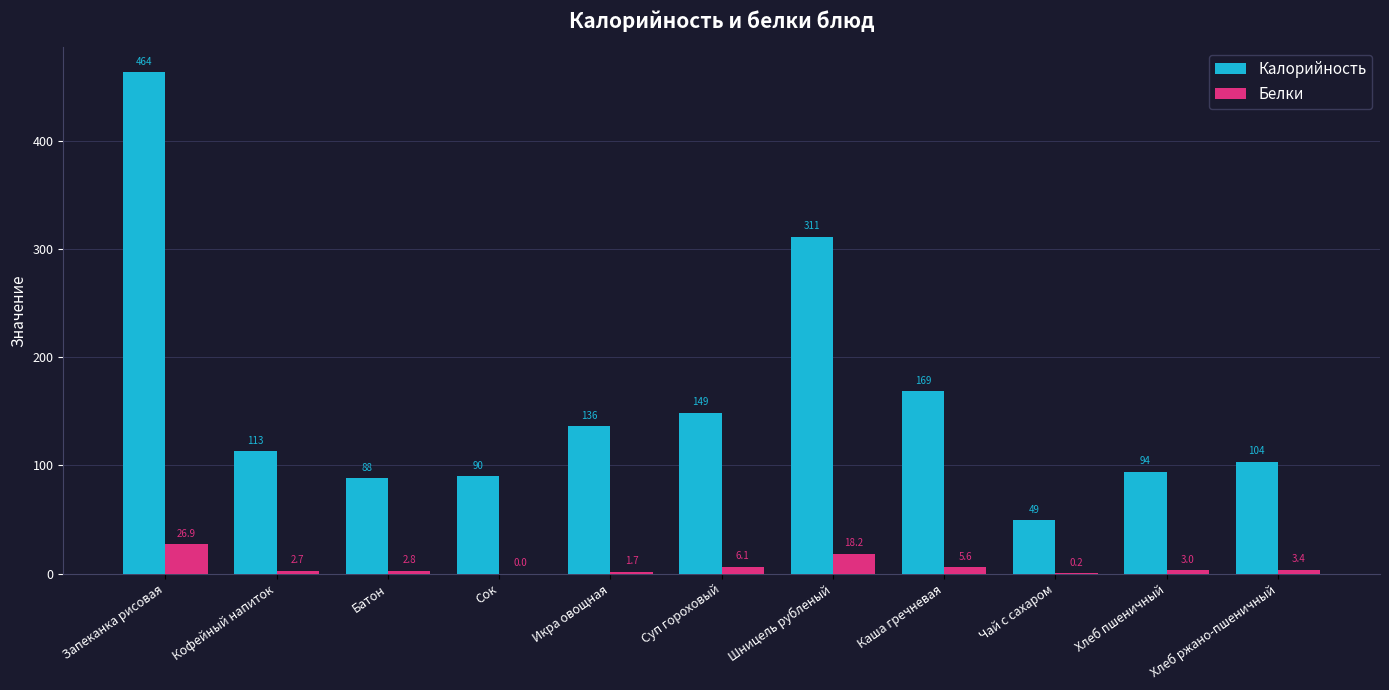

Is it true that Калорийность equals 43.5 at Икра овощная?

False